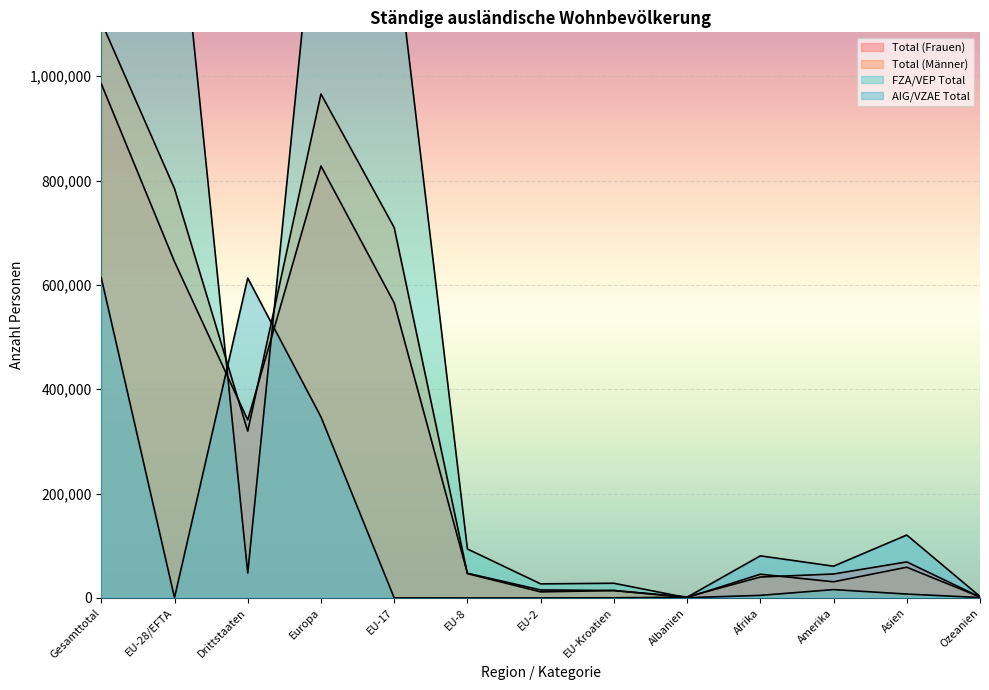

Which series has the largest total across all categories?

FZA/VEP Total